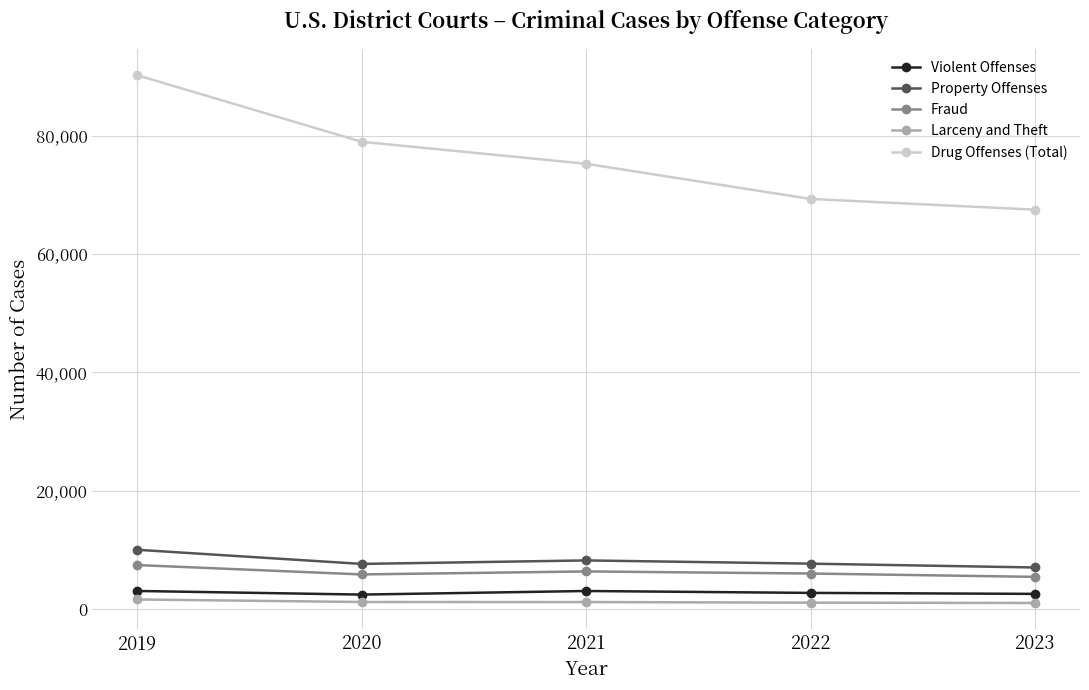

At which label does Violent Offenses first exceed 2745?

2019